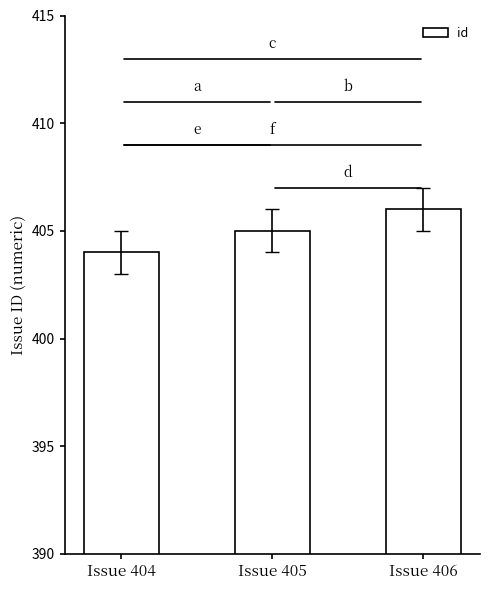

Are the bars grouped side by side (vs. stacked)?

No